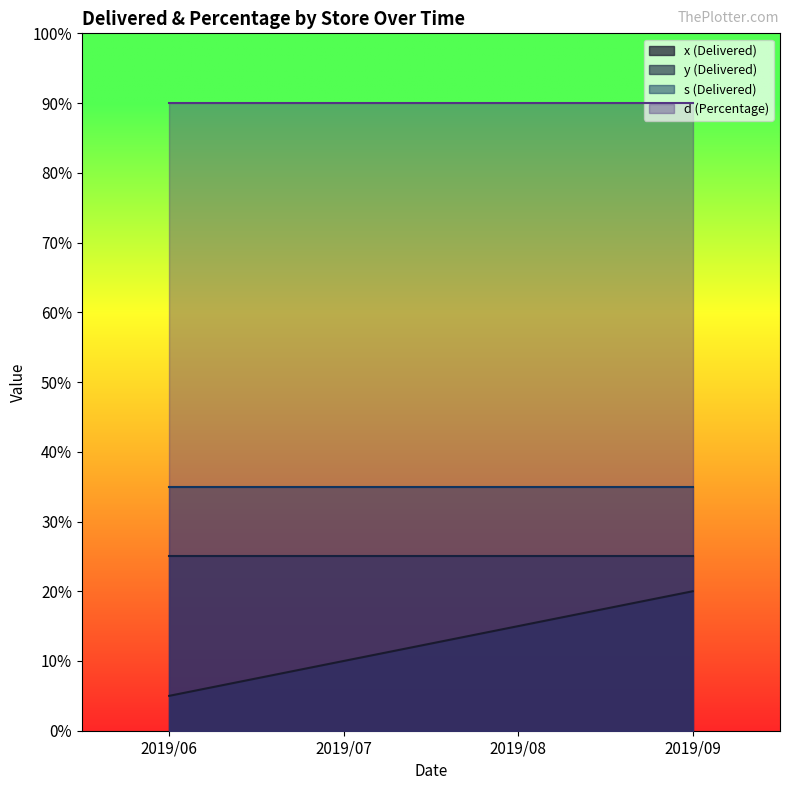

Where is y (Delivered) nearest to the value 25?

2019/06